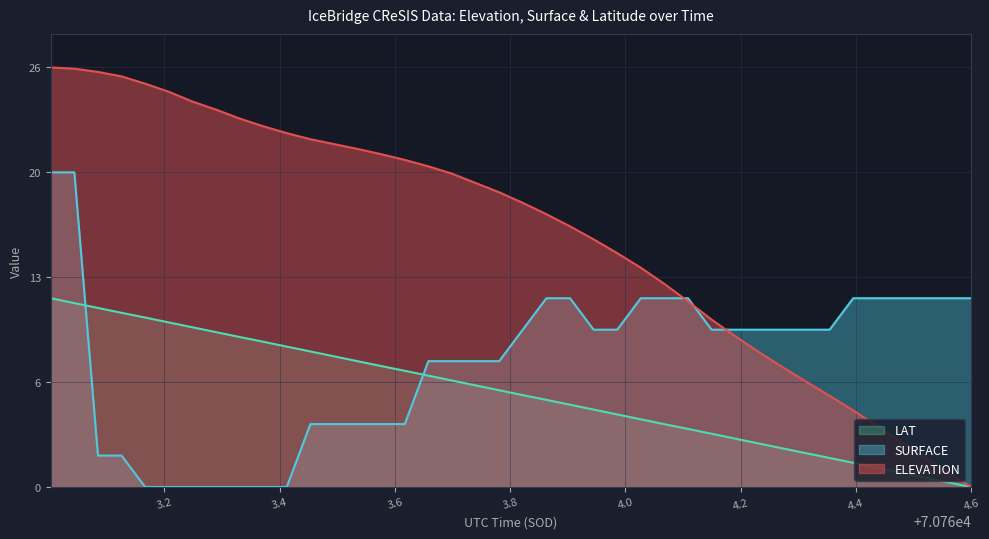

The value of LAT at 70764.1087 is 3.6. True or false?

True